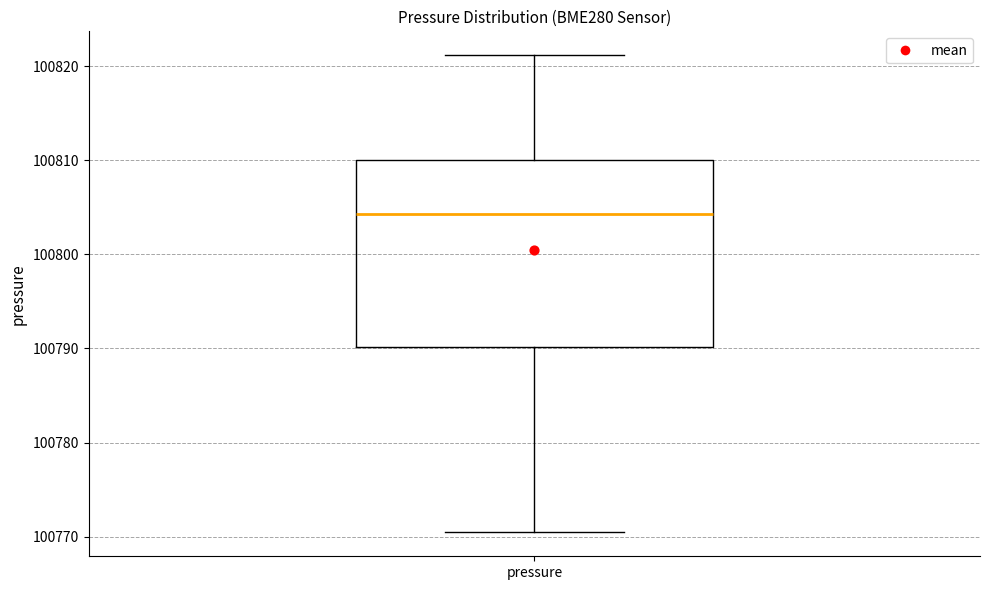

Where does the median line of the box for pressure sit on the y-axis? The values are not printed on the chart, so give them approximately, as read against the axis.

100804